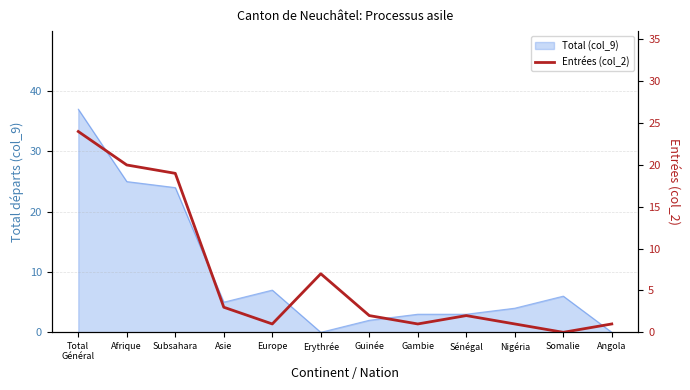

Which category has the lowest value across all series?

Somalie